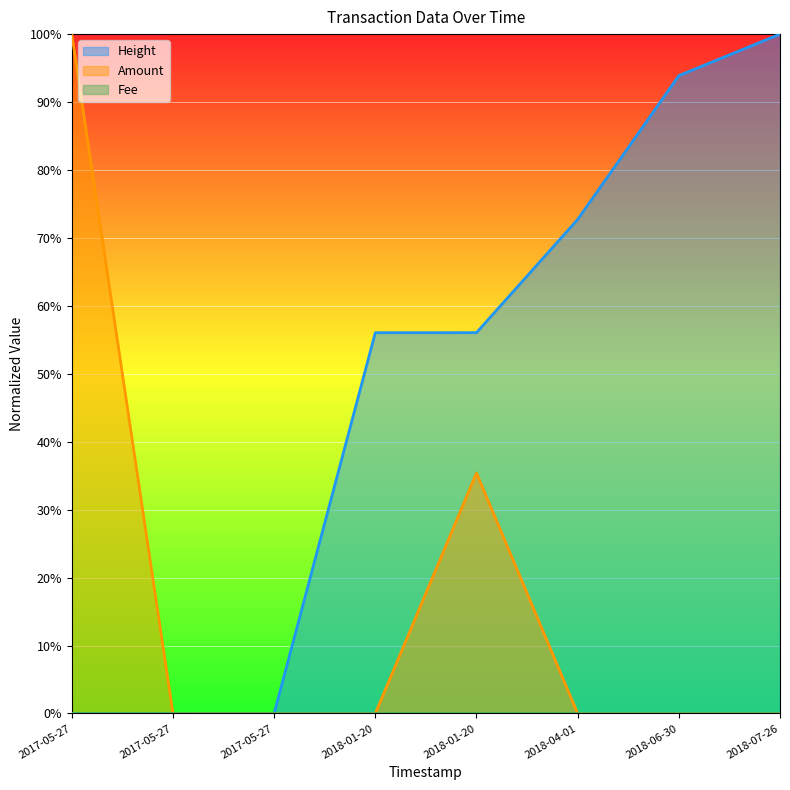

Which category has the highest value across all series?

2018-07-26